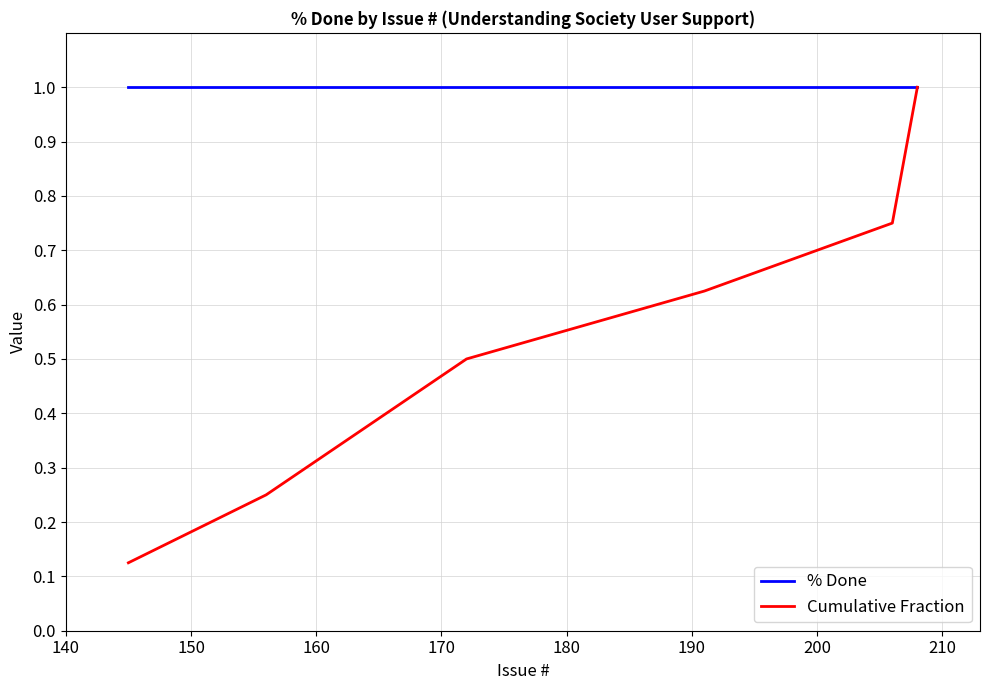

Which series has the largest range (max minus min)?

Cumulative Fraction